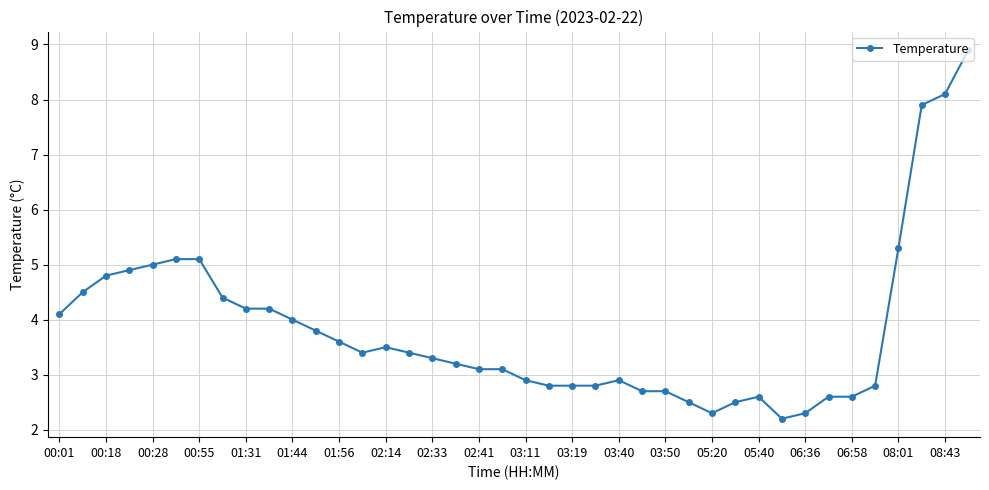

True or false: the data has more than 1 interior local peaks.

True